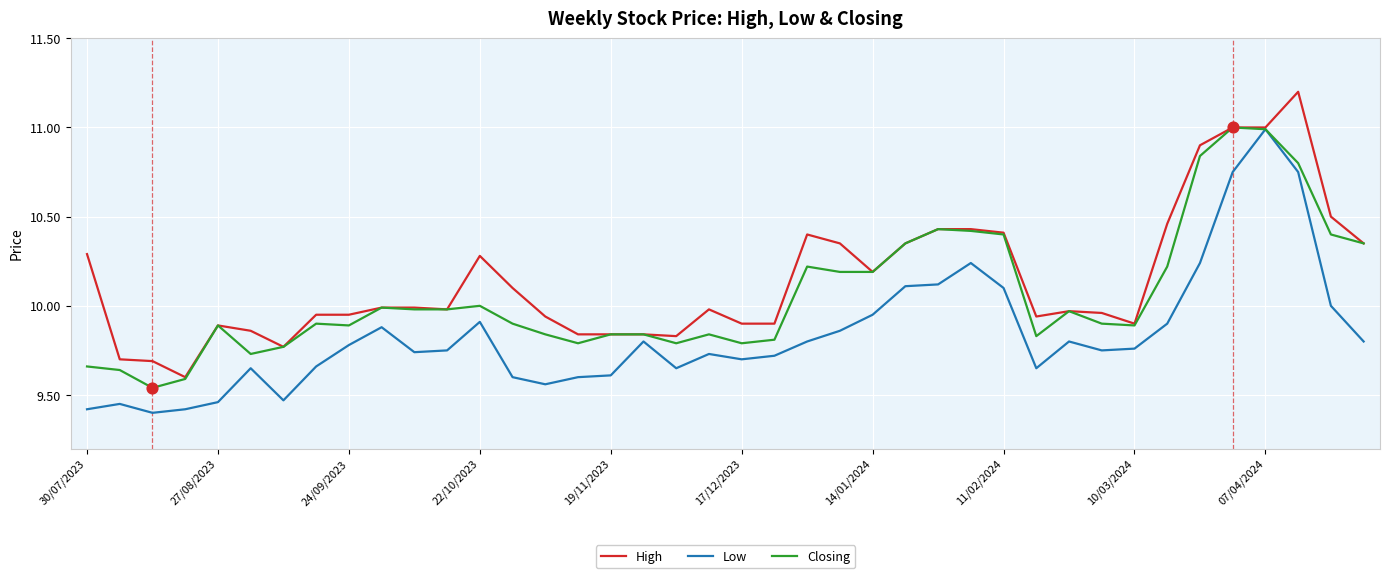

What is the greatest value displayed?

11.2